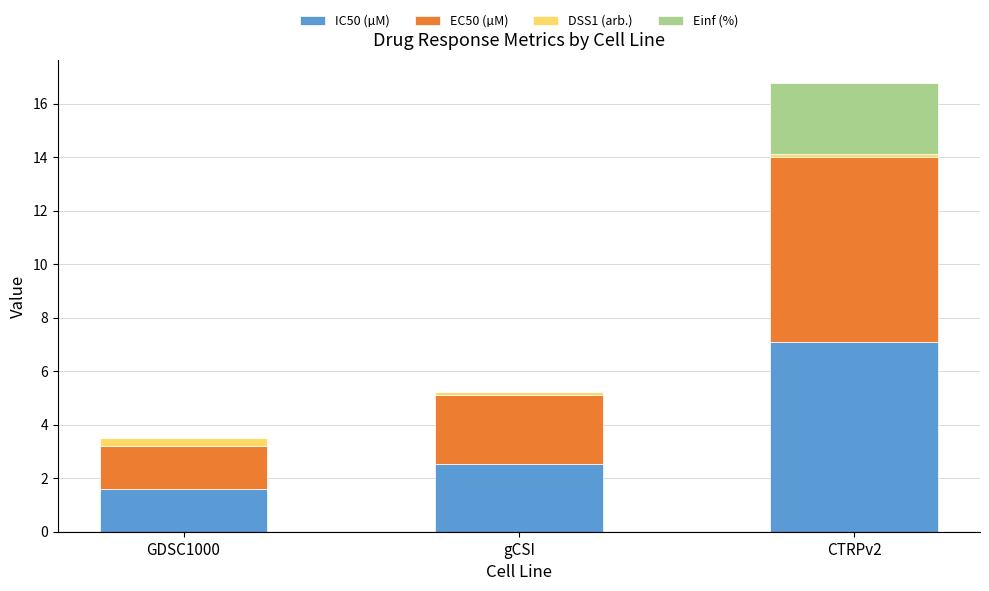

At which label does IC50 (µM) reach its peak?

CTRPv2